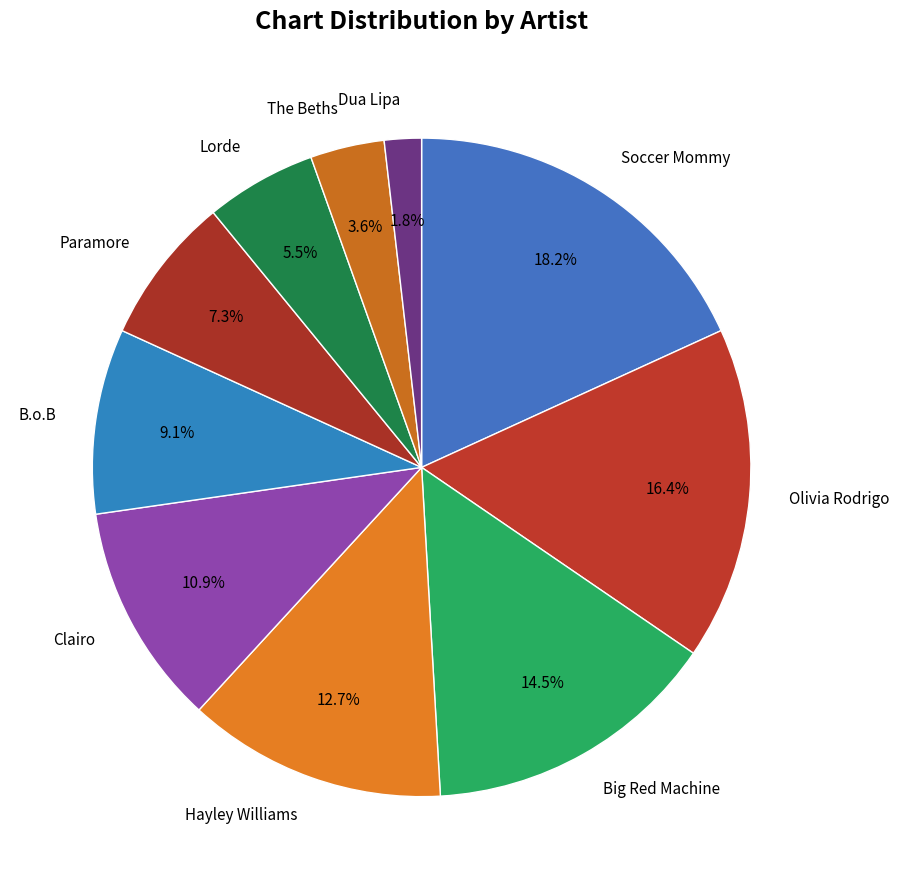

How many segments does this pie chart have?

10